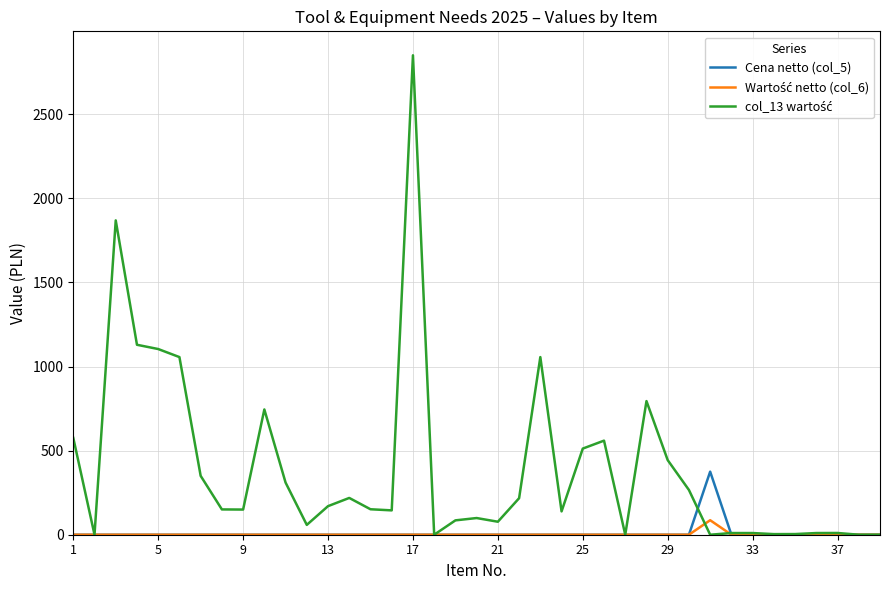

What is the greatest value displayed?

2850.3